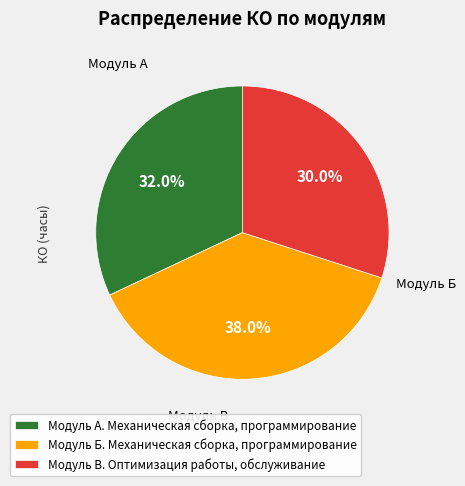

To the nearest percent, what portion does Модуль В. Оптимизация работы, обслуживание represent?

30%